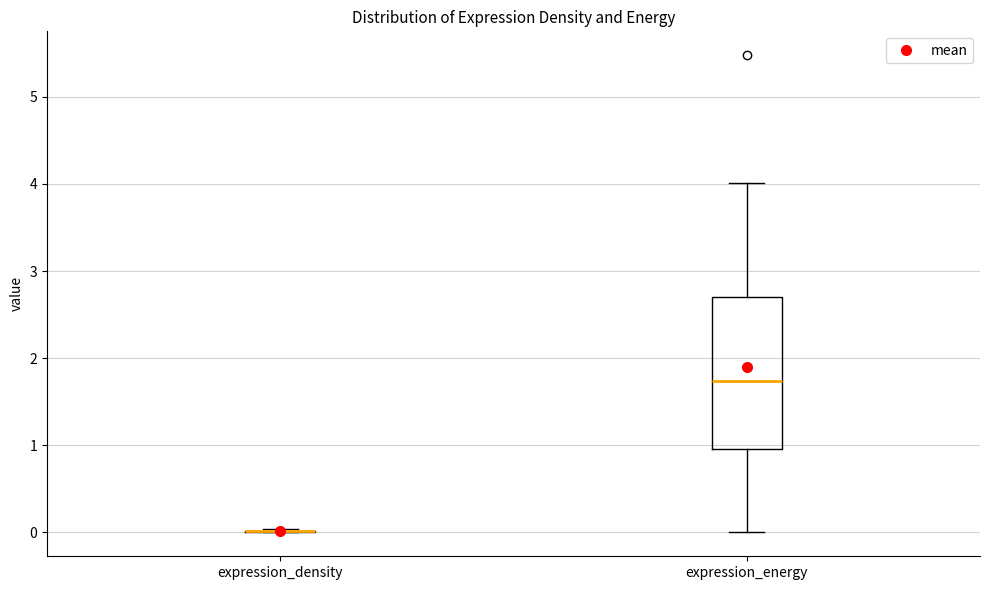

Reading left to right, read every box against the y-axis: the position of its median line, the range the box covers, and the ends of its whiskers. The values are not printed on the chart, so give them approximately, as read against the axis.

expression_density: box collapsed to a line at 0.0, whiskers 0.0 to 0.0
expression_energy: median 1.7, box 1.0 to 2.7, whiskers 0.0 to 4.0